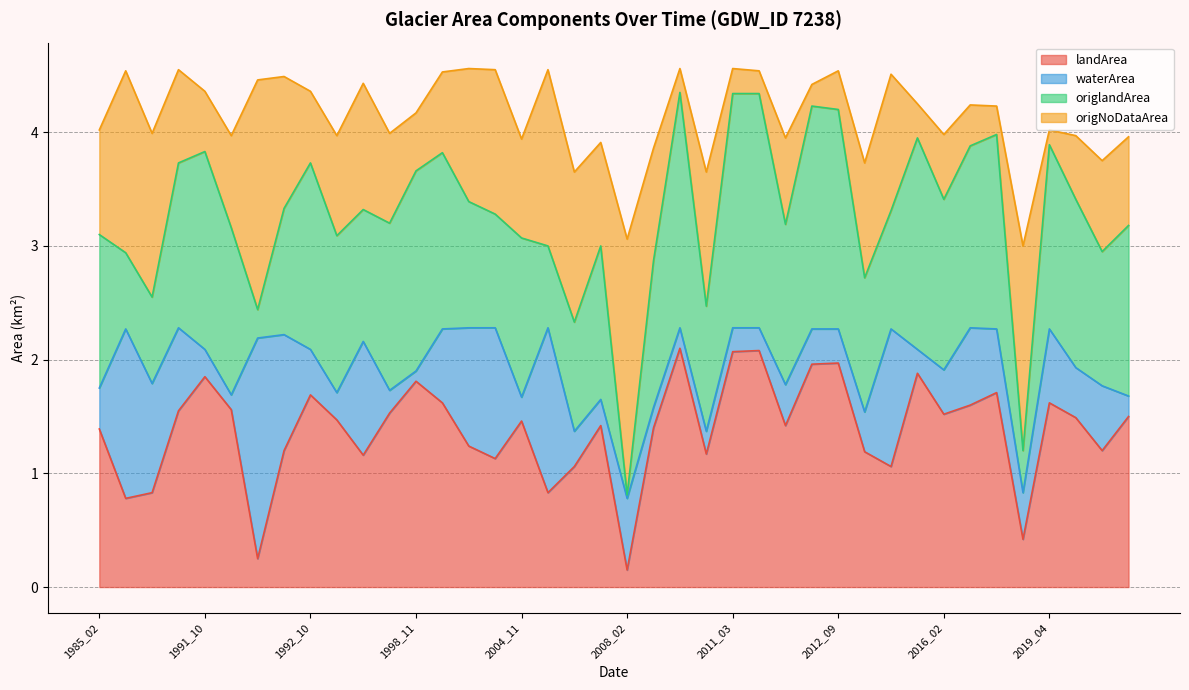

What is the difference between the maximum and minimum values in the landArea series?

2.0